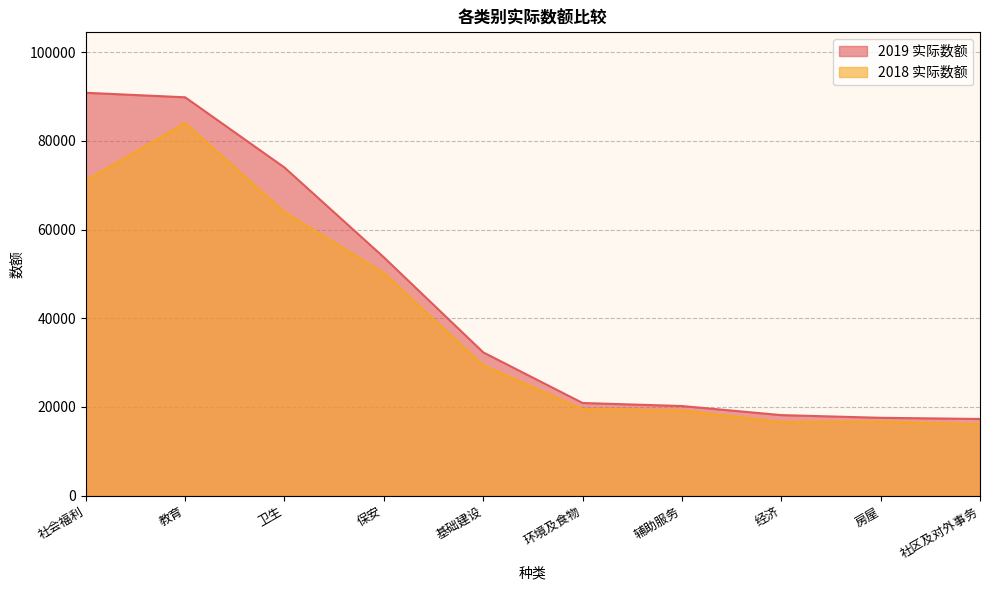

Rank the series by their average value, from highest to lowest.

2019 实际数额, 2018 实际数额